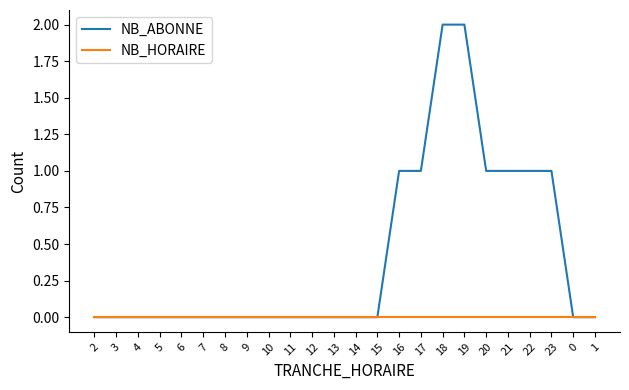

Which series has the widest spread of values?

NB_ABONNE